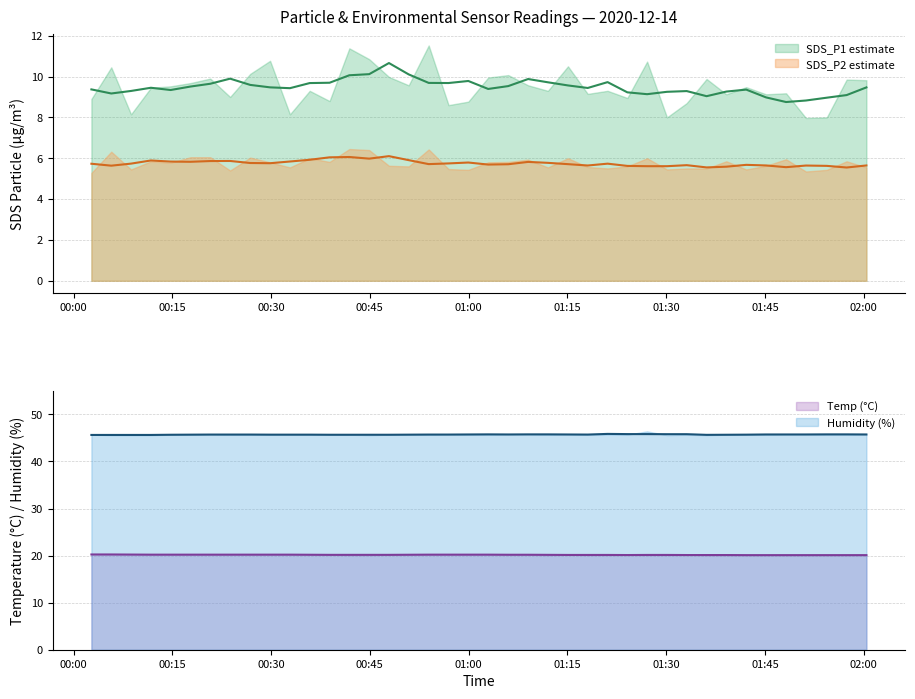

What is the difference between the maximum and minimum values in the Temp series?

0.2